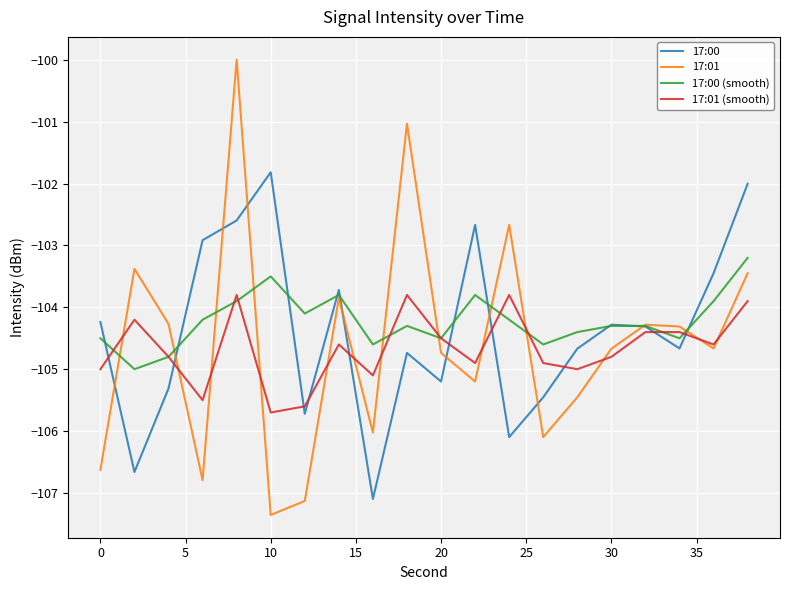

What is the minimum value for 17:01 (smooth)?

-105.7